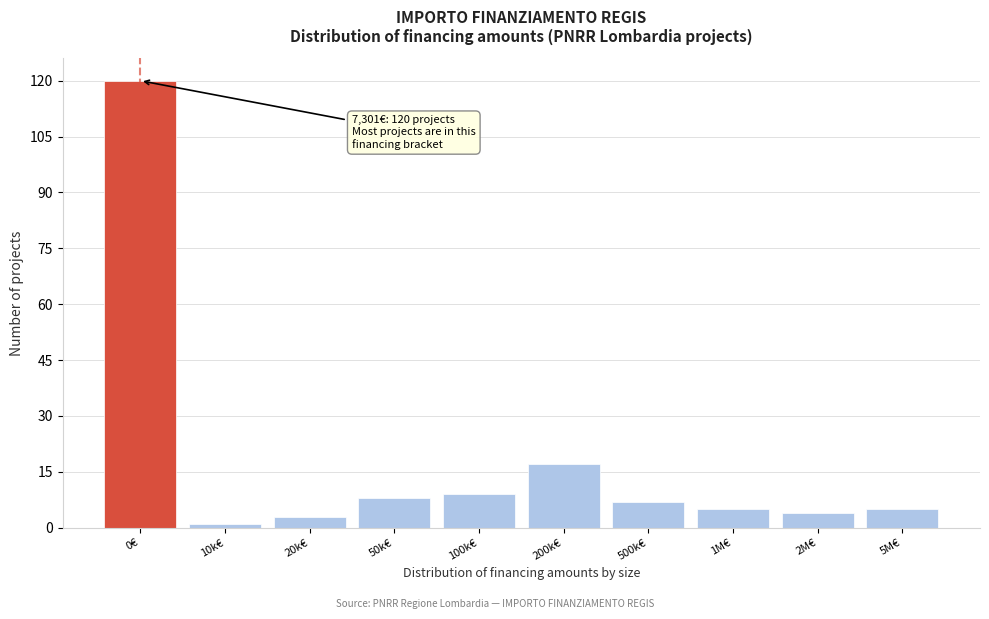

Reading left to right, transcribe all the data shown in this chart.

120	1	3	8	9	17	7	5	4	5